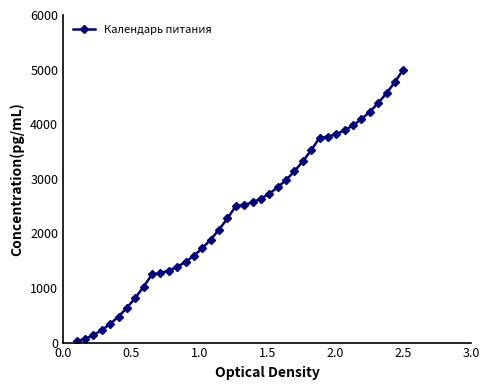

What is the sum of all values?

95000.0